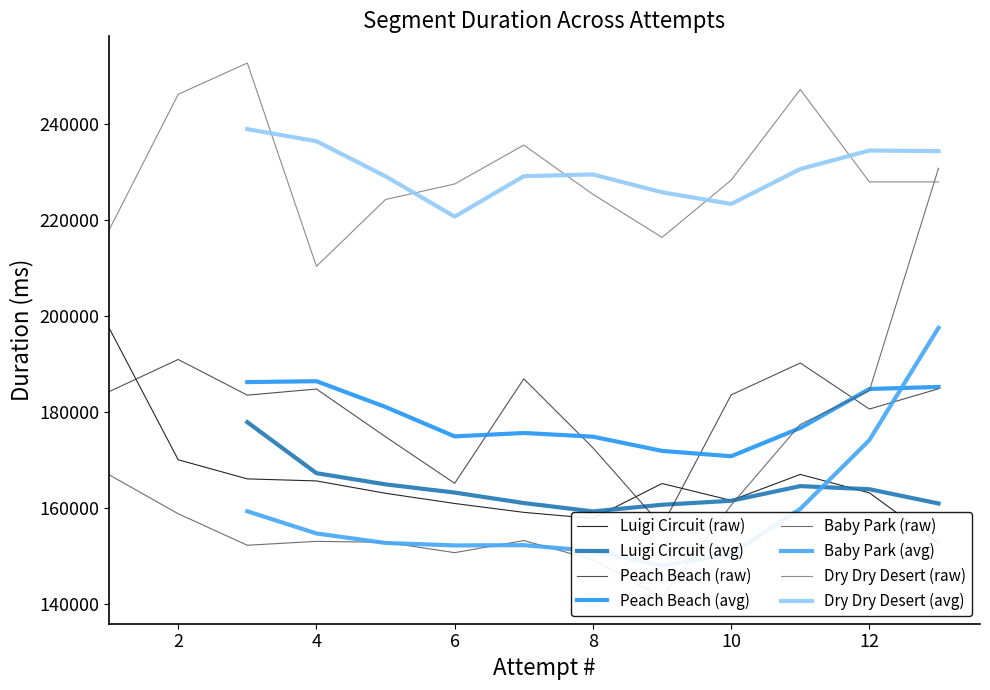

What are all the series names shown in the legend?

Luigi Circuit, Peach Beach, Baby Park, Dry Dry Desert